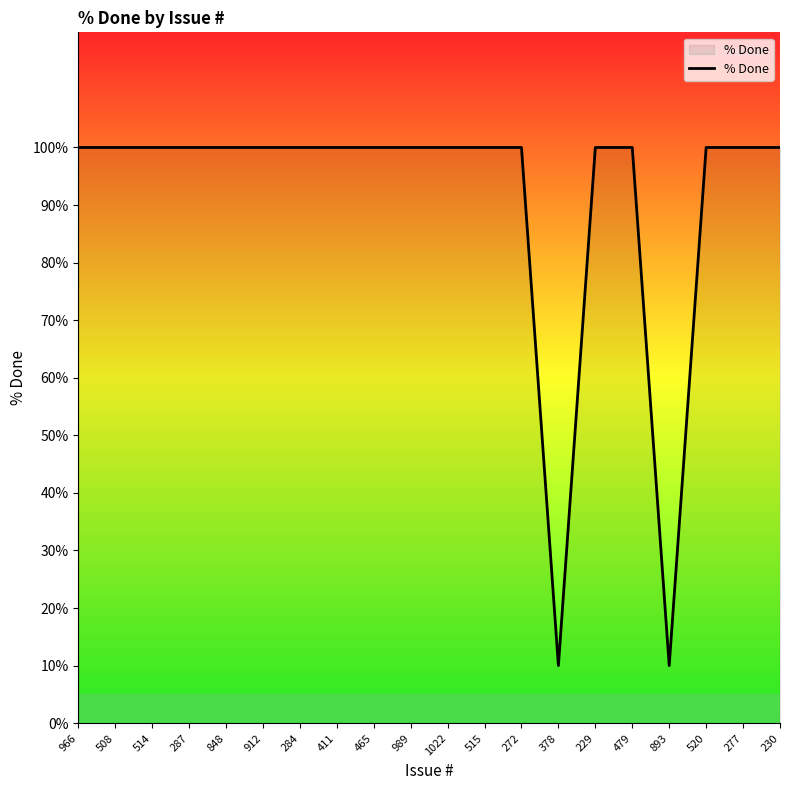

What is the maximum value shown in the chart?

100